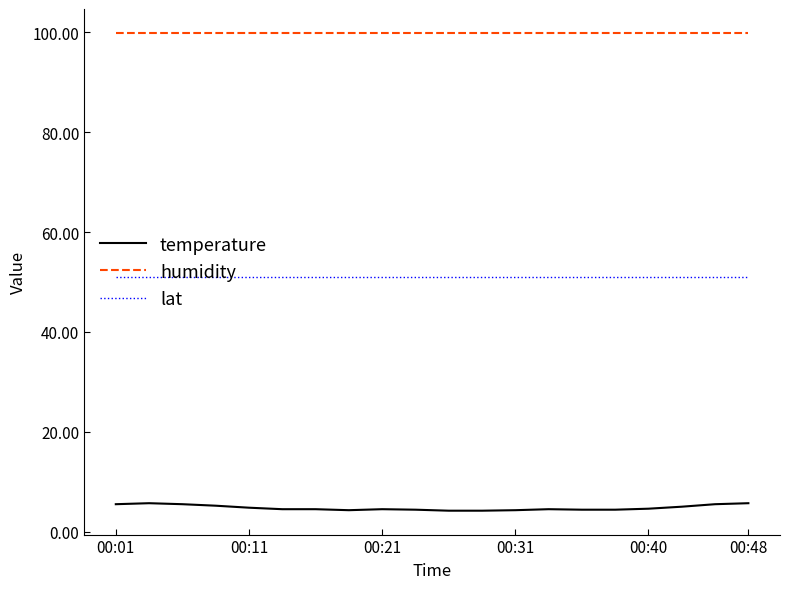

Which series has the widest spread of values?

temperature